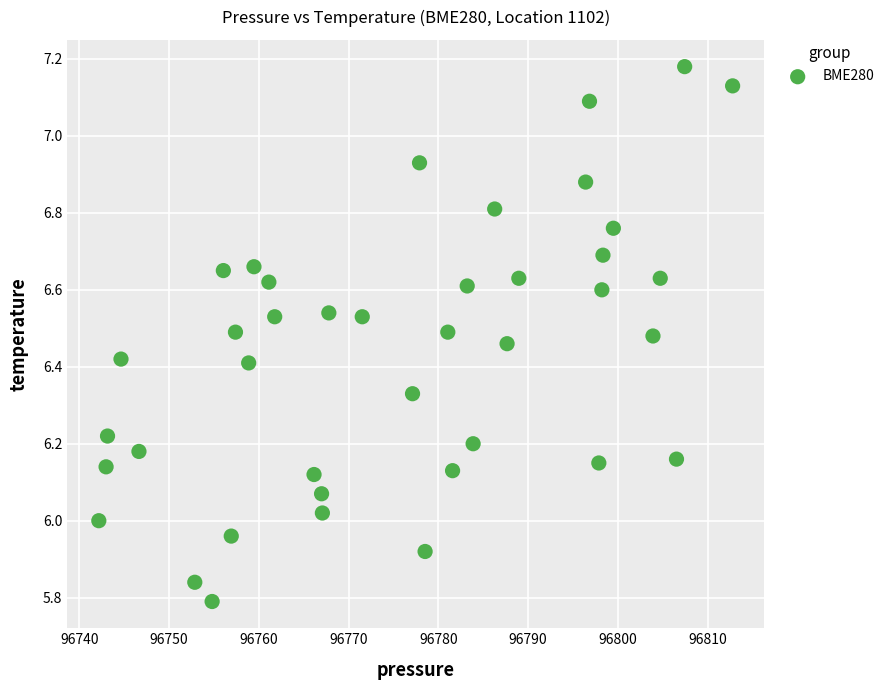

What is the range of Y values (max minus min)?

1.4